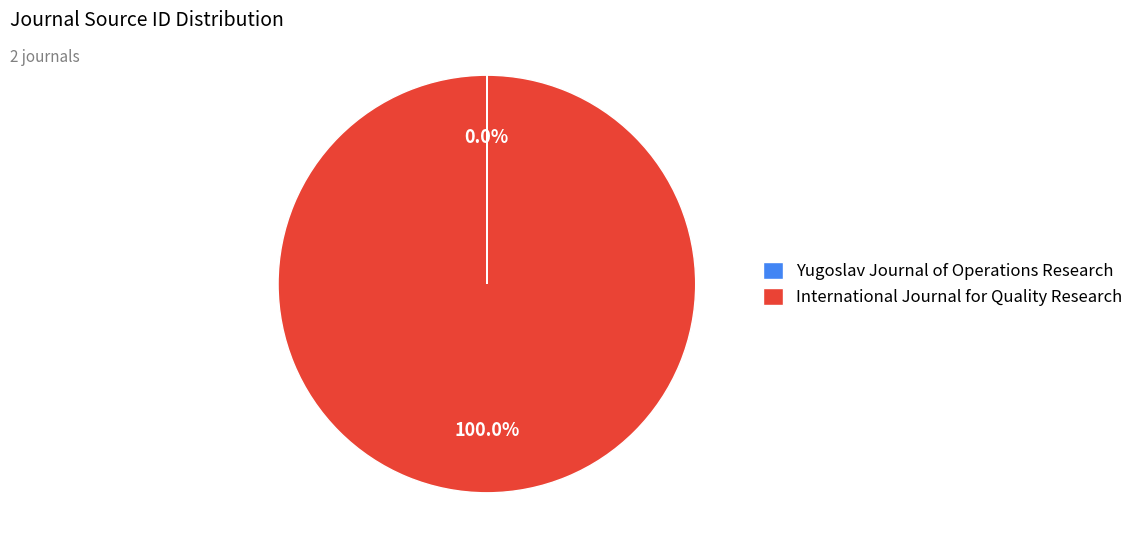

Does International Journal for Quality Research represent more than half of the total?

Yes